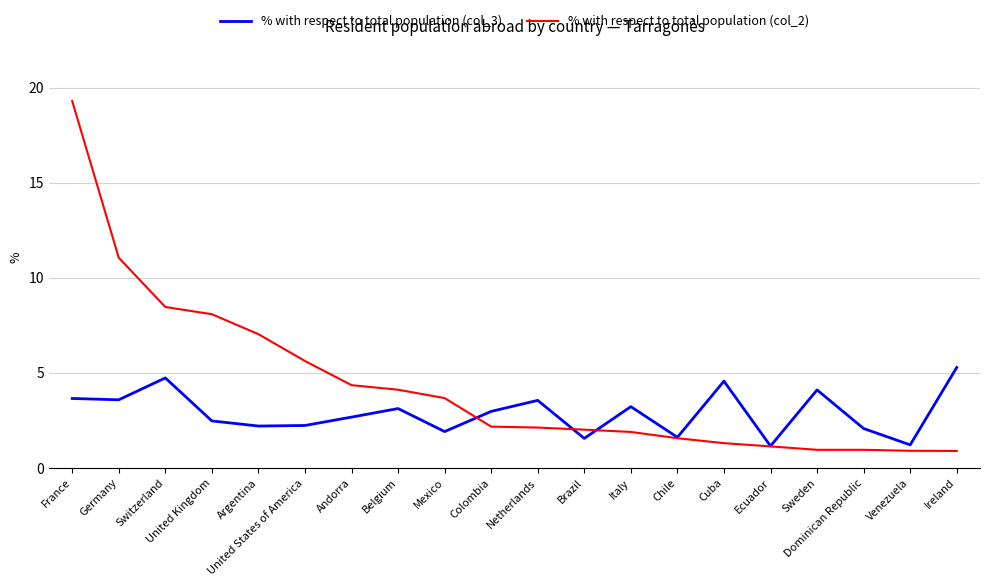

Is the value of % with respect to total population (col_3) at Netherlands greater than the value of % with respect to total population (col_2) at Andorra?

No